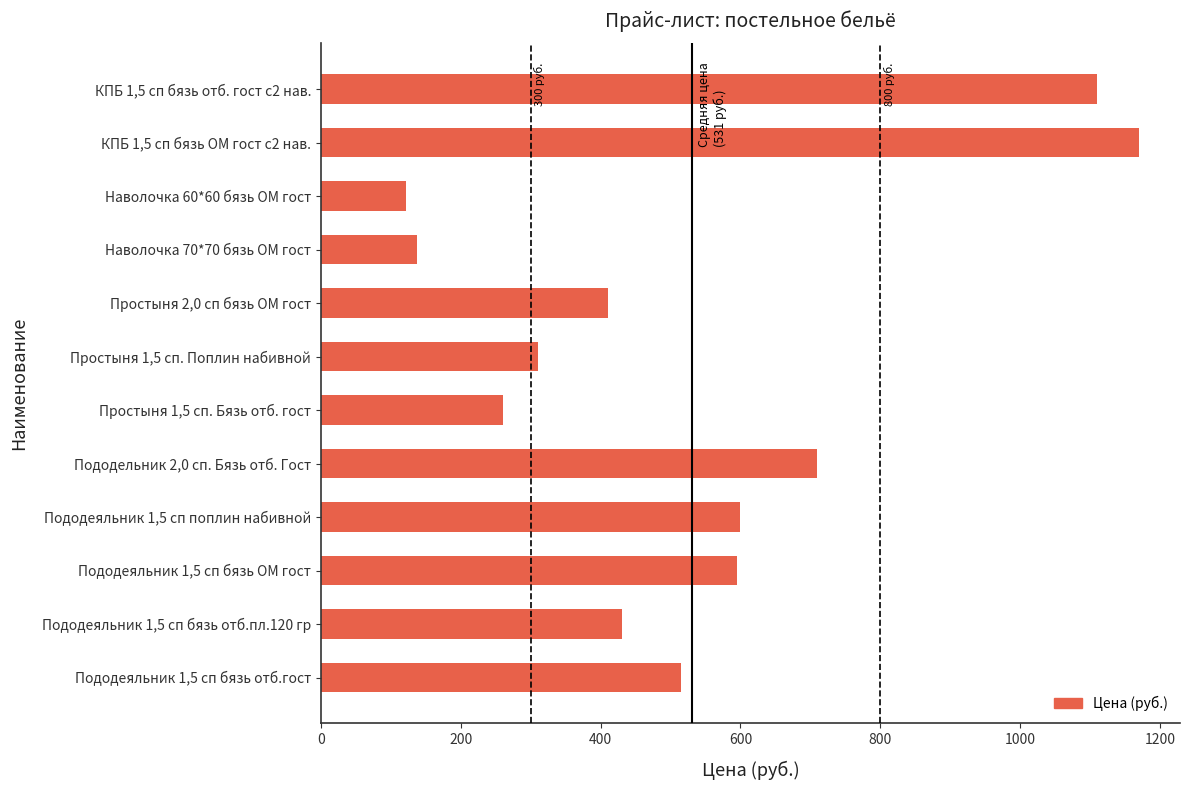

Reading bottom to top, extract all data points from this chart.

Пододеяльник 1,5 сп бязь отб.гост=515	Пододеяльник 1,5 сп бязь отб.пл.120 гр=430	Пододеяльник 1,5 сп бязь ОМ гост=595	Пододеяльник 1,5 сп поплин набивной=600	Пододельник 2,0 сп. Бязь отб. Гост=710	Простыня 1,5 сп. Бязь отб. гост=260	Простыня 1,5 сп. Поплин набивной=310	Простыня 2,0 сп бязь ОМ гост=410	Наволочка 70*70 бязь ОМ гост=138	Наволочка 60*60 бязь ОМ гост=122	КПБ 1,5 сп бязь ОМ гост с2 нав.=1170	КПБ 1,5 сп бязь отб. гост с2 нав.=1110